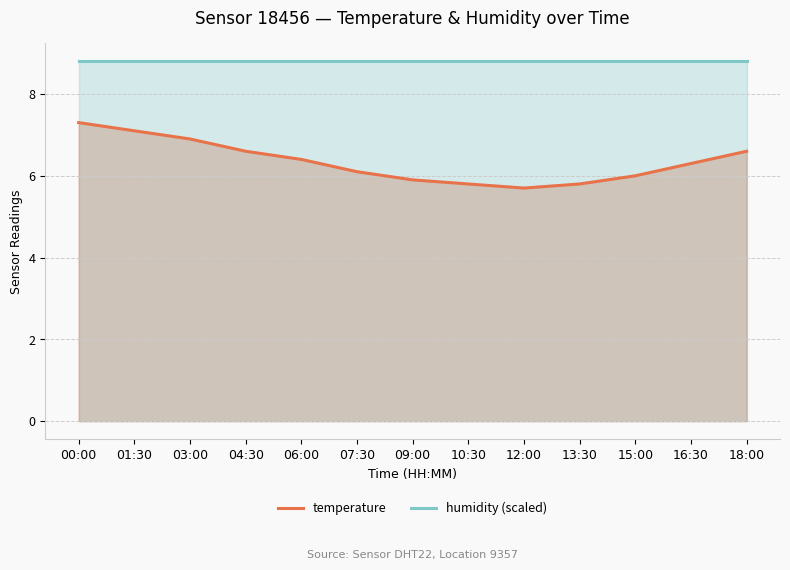

What is the total value across all series at 01:30?

15.9